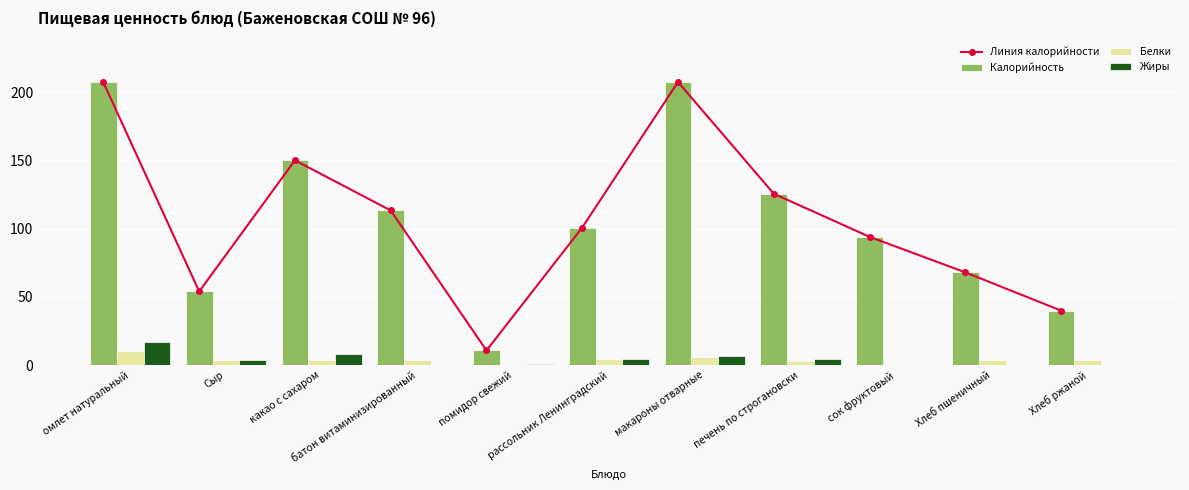

Which category has the lowest value across all series?

сок фруктовый